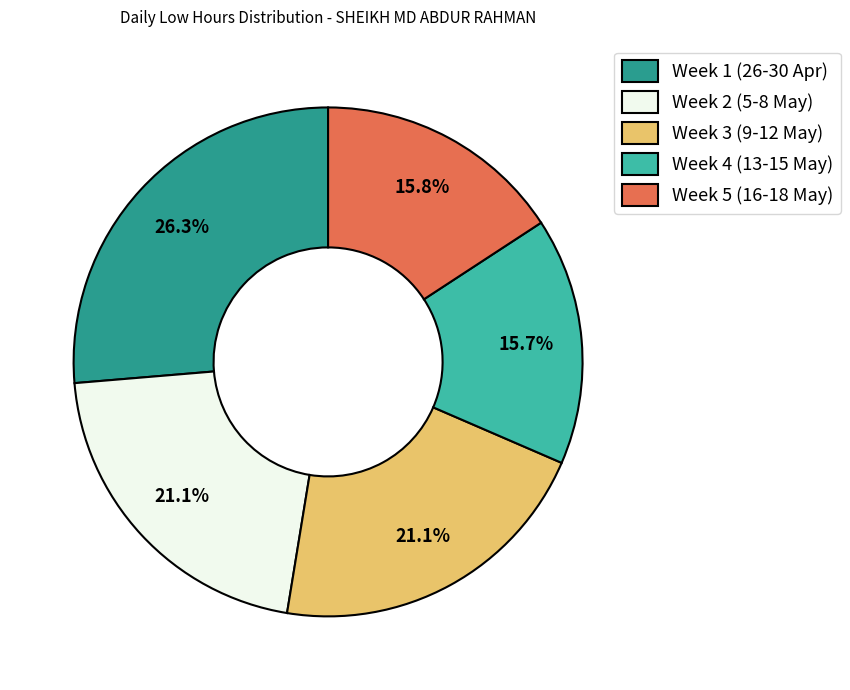

Is Week 1 (26-30 Apr) the majority of the pie?

No